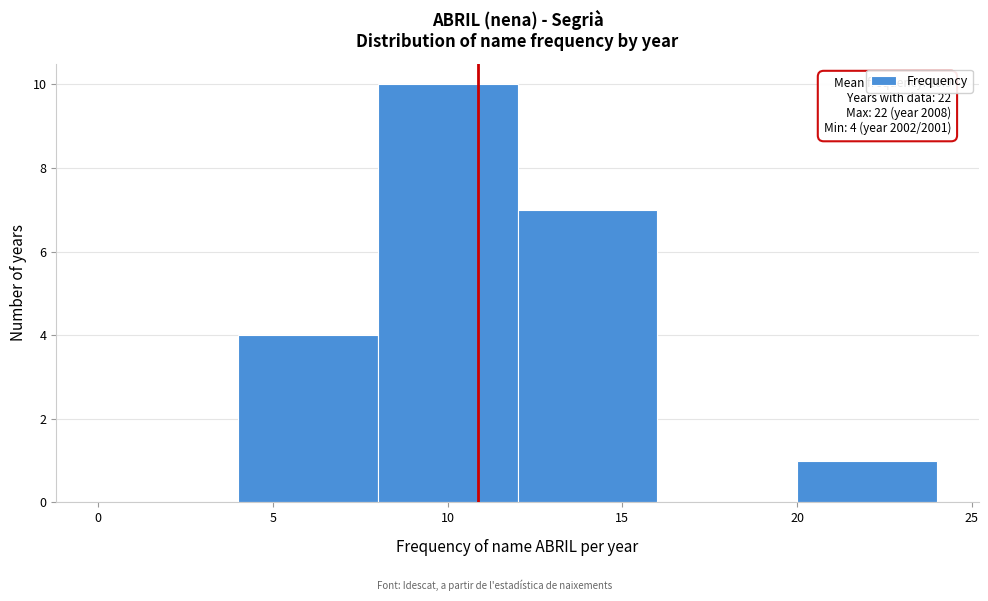

Which range on the x-axis has the tallest bar?

8 to 12